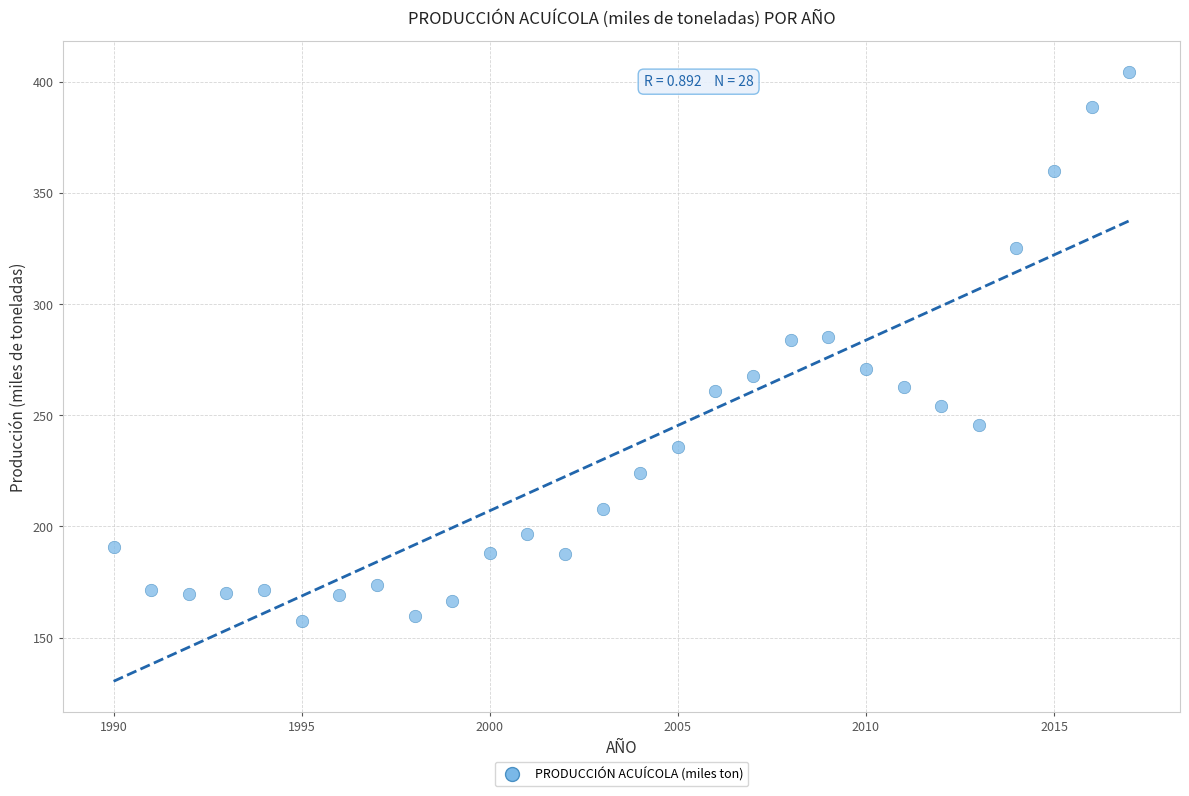

What is the range of Y values (max minus min)?

247.0